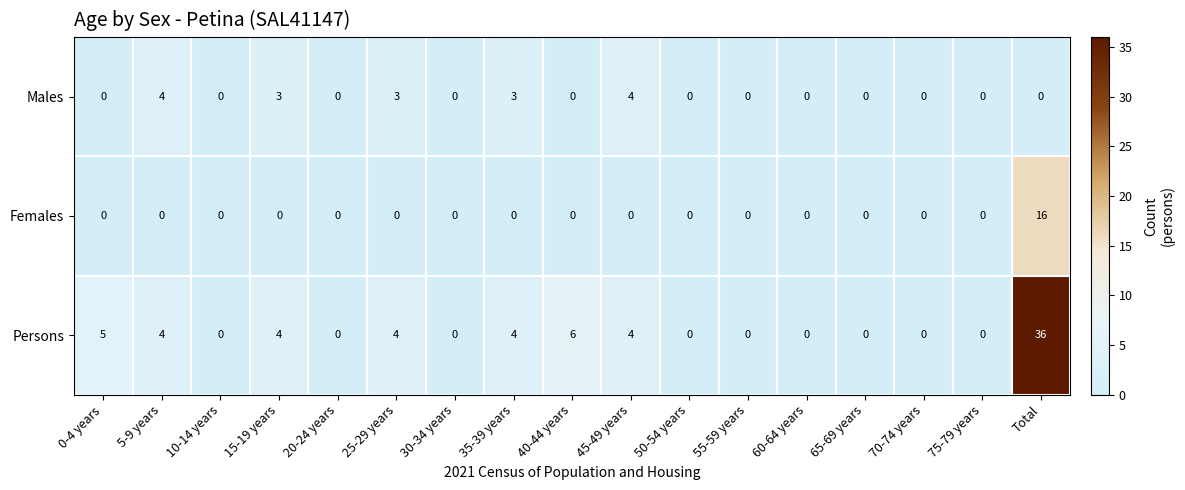

Which series has the widest spread of values?

Persons